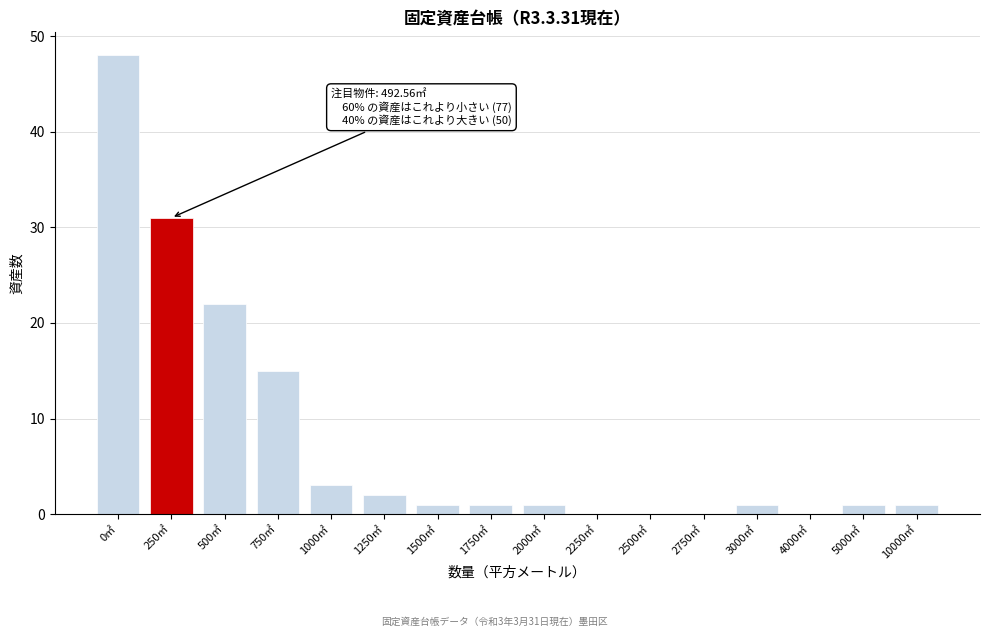

Reading right to left, transcribe all the data shown in this chart.

10000㎡=1	5000㎡=1	4000㎡=0	3000㎡=1	2750㎡=0	2500㎡=0	2250㎡=0	2000㎡=1	1750㎡=1	1500㎡=1	1250㎡=2	1000㎡=3	750㎡=15	500㎡=22	250㎡=31	0㎡=48